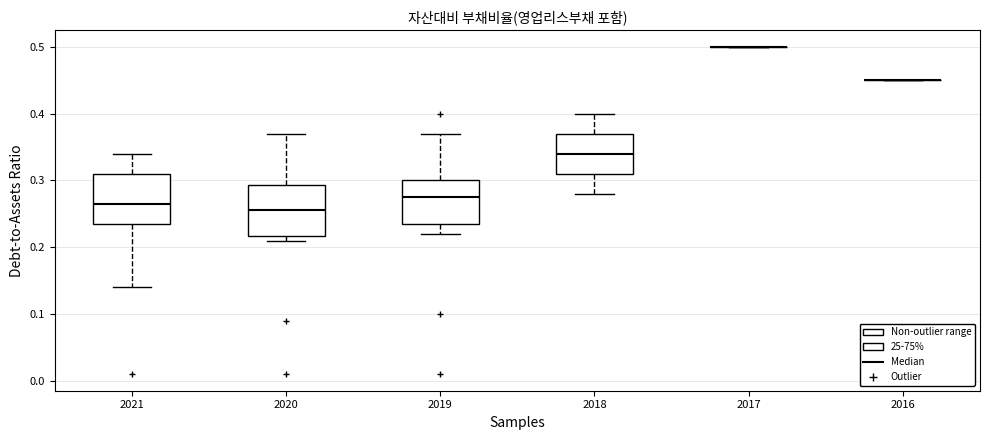

Reading left to right, transcribe this box plot: for each box, give where its median line is, the range the box spans, and where its two whiskers end, as read against the y-axis. The values are not printed on the chart, so give them approximately, as read against the axis.

2021: median 0.27, box 0.24 to 0.31, whiskers 0.14 to 0.34
2020: median 0.26, box 0.22 to 0.29, whiskers 0.21 to 0.37
2019: median 0.28, box 0.24 to 0.30, whiskers 0.22 to 0.37
2018: median 0.34, box 0.31 to 0.37, whiskers 0.28 to 0.40
2017: box collapsed to a line at 0.50, whiskers 0.50 to 0.50
2016: box collapsed to a line at 0.45, whiskers 0.45 to 0.45